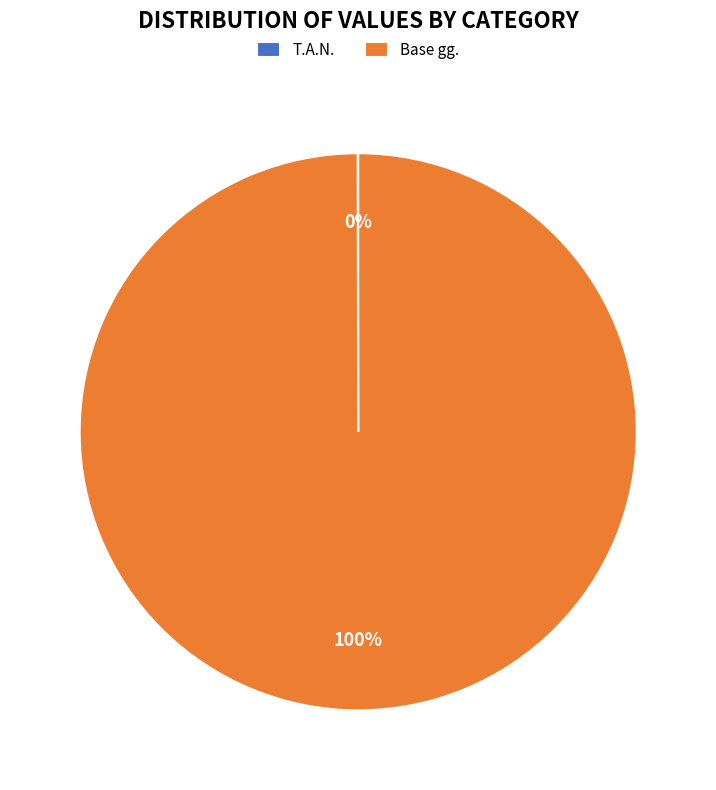

To the nearest percent, what percentage of the pie is Base gg.?

100%